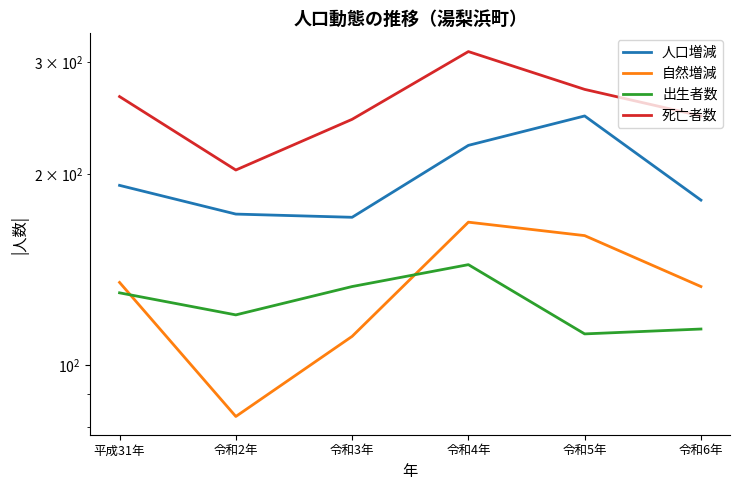

Which series has the widest spread of values?

死亡者数